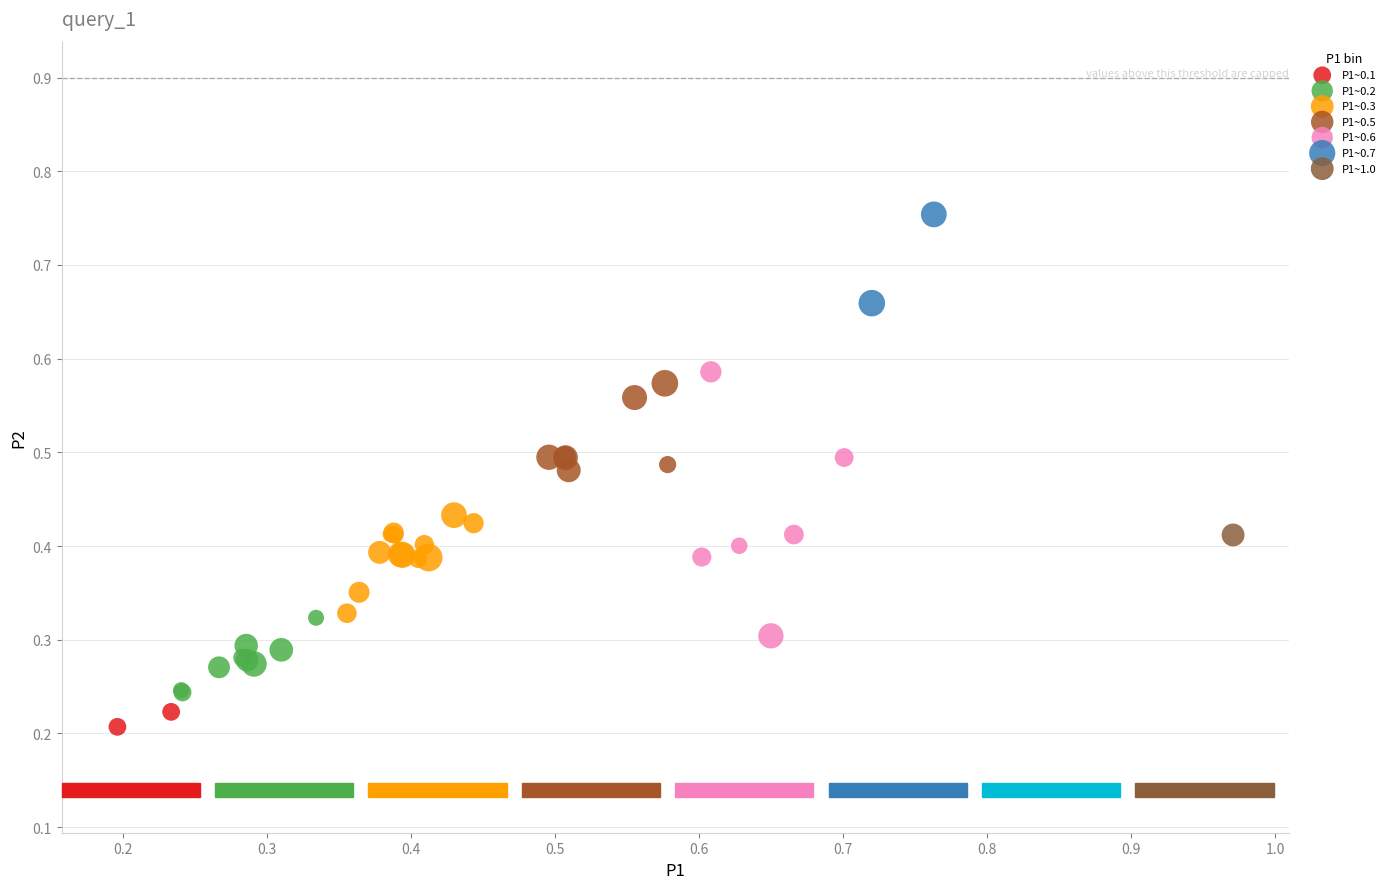

What are all the series names shown in the legend?

P1~0.1, P1~0.2, P1~0.3, P1~0.5, P1~0.6, P1~0.7, P1~1.0